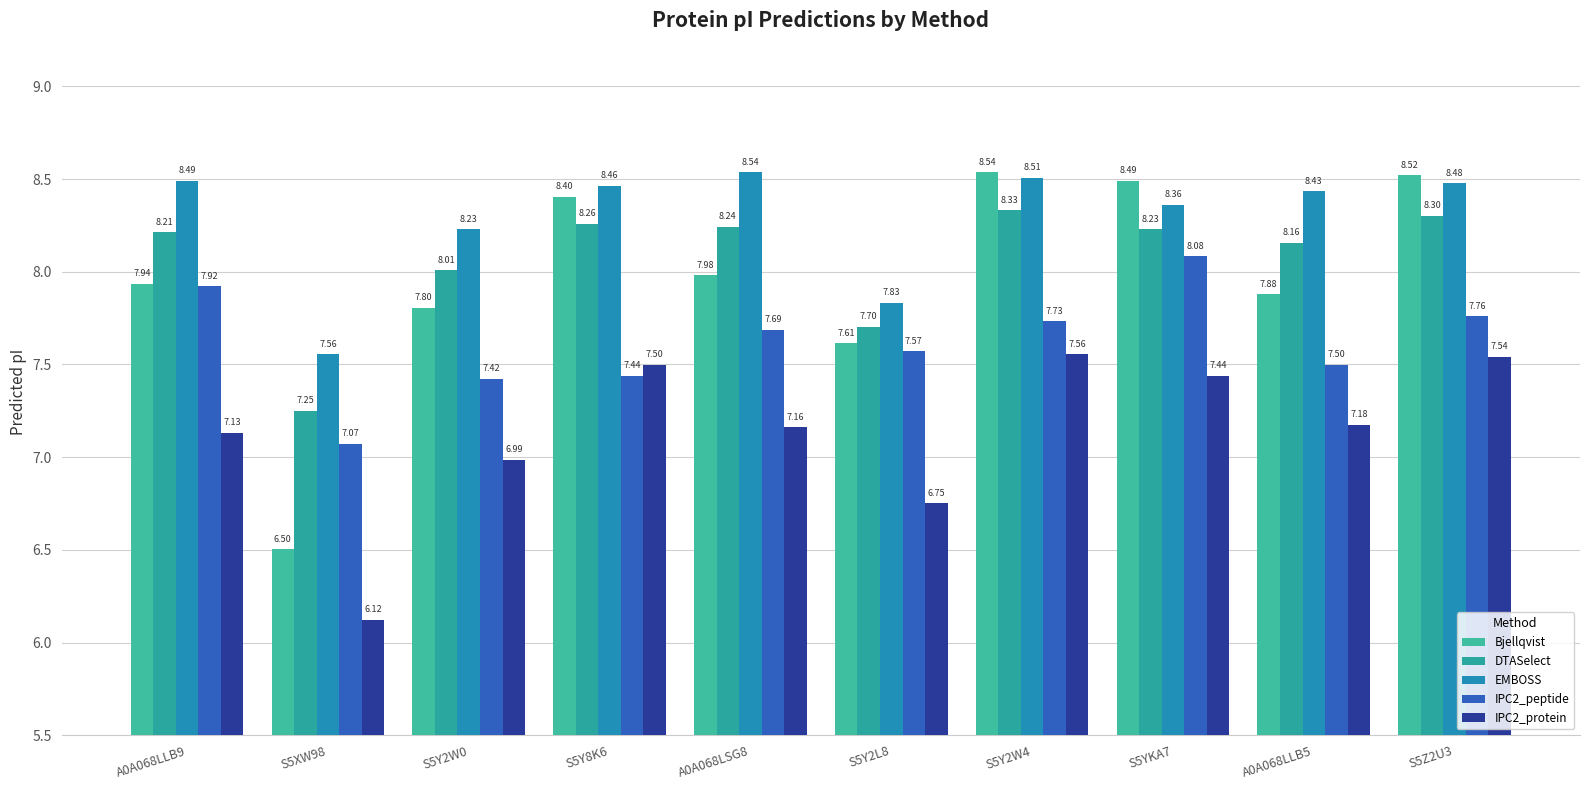

Which series has the largest range (max minus min)?

Bjellqvist